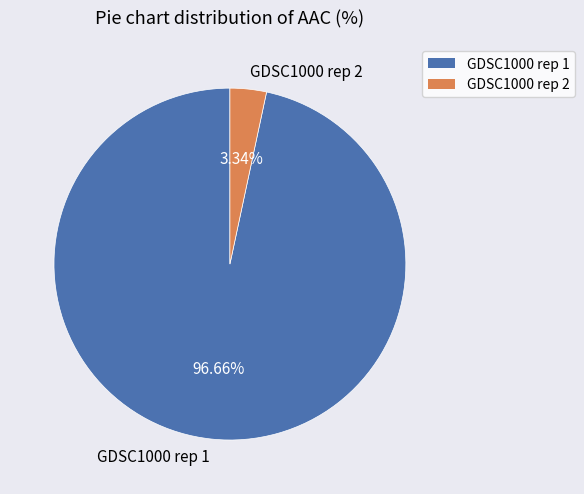

Which category has the biggest portion of the pie?

GDSC1000 rep 1